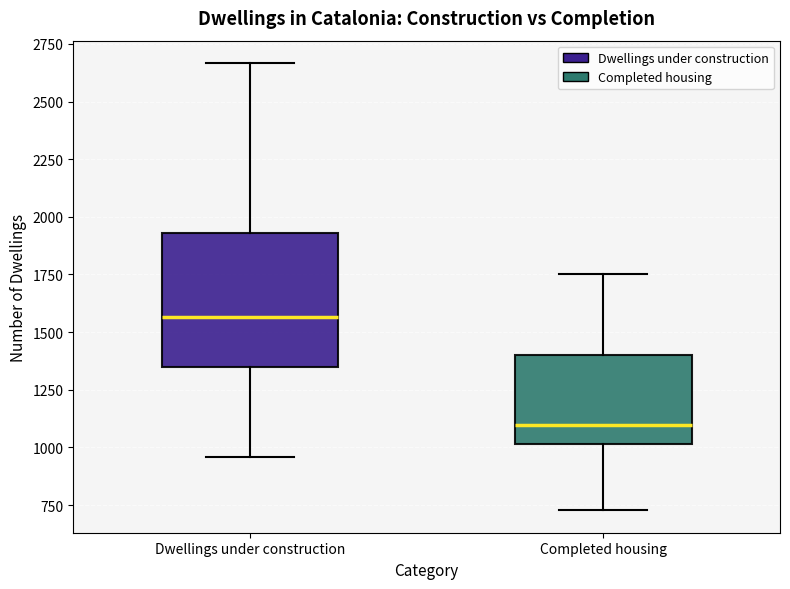

Reading left to right, read every box against the y-axis: the position of its median line, the range the box covers, and the ends of its whiskers. The values are not printed on the chart, so give them approximately, as read against the axis.

Dwellings under construction: median 1550, box 1350 to 1950, whiskers 950 to 2650
Completed housing: median 1100, box 1000 to 1400, whiskers 750 to 1750